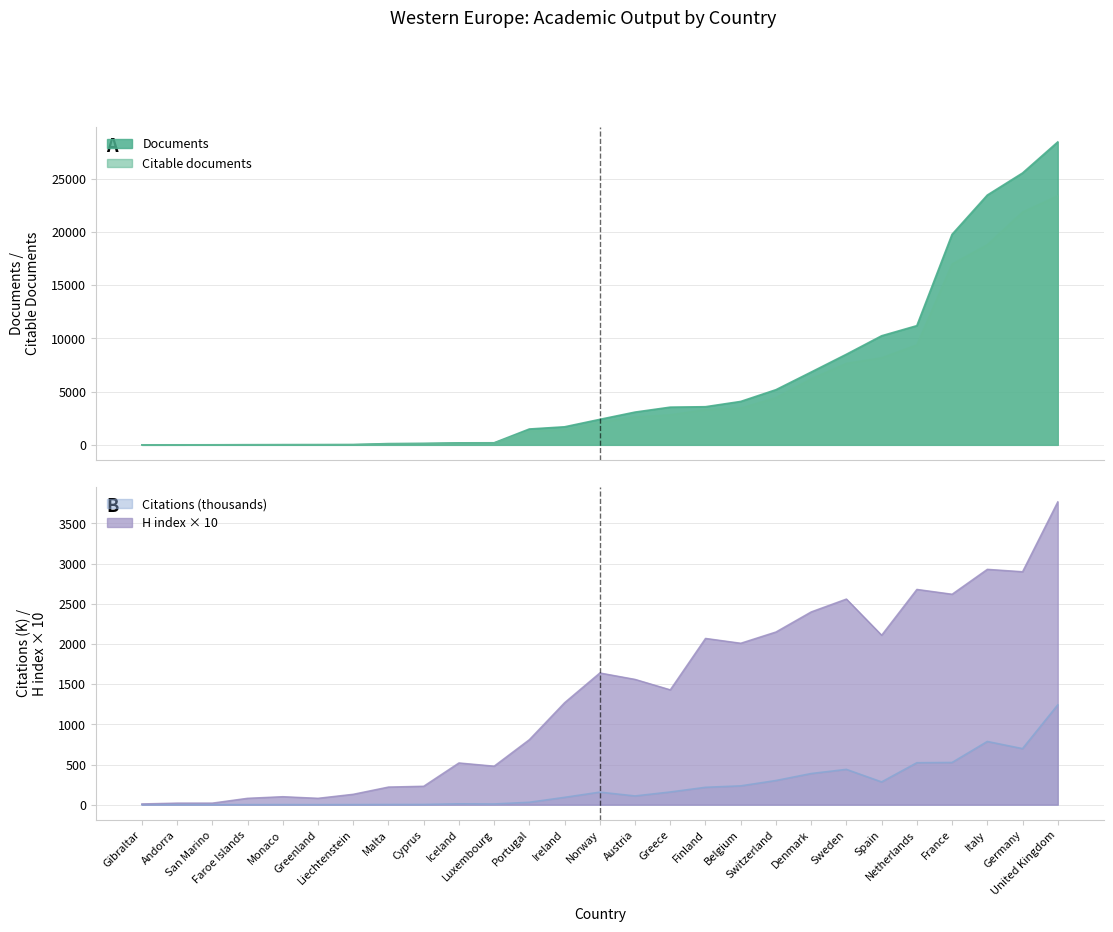

Rank the categories by Citable documents value from highest to lowest.

United Kingdom, Germany, Italy, France, Netherlands, Spain, Sweden, Denmark, Switzerland, Belgium, Finland, Greece, Austria, Norway, Ireland, Portugal, Luxembourg, Iceland, Cyprus, Malta, Liechtenstein, Greenland, Monaco, Faroe Islands, San Marino, Andorra, Gibraltar